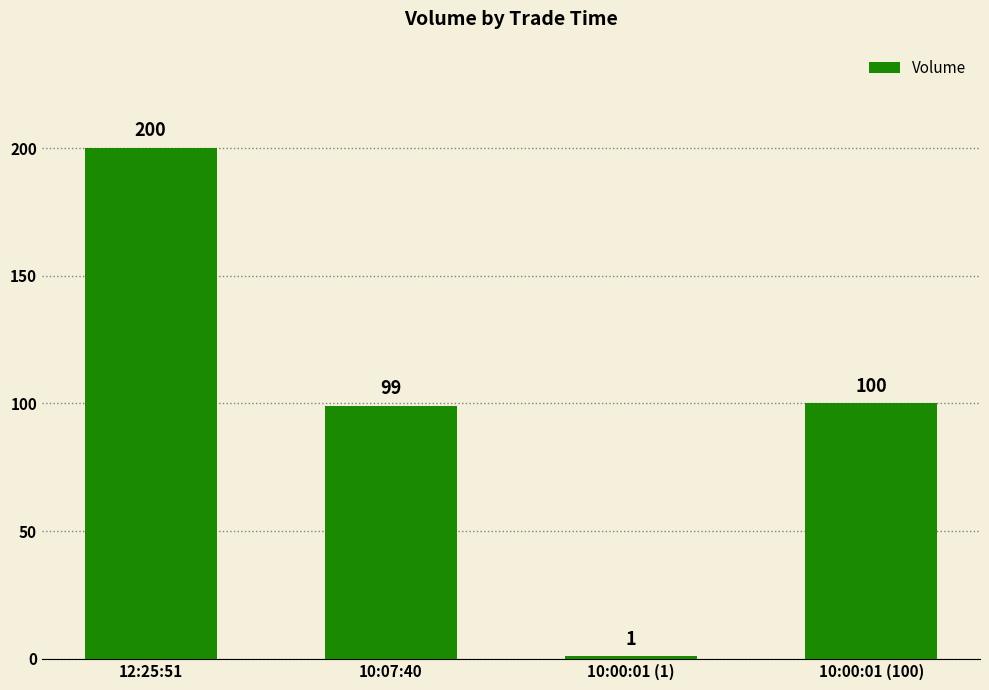

What is the change in value from 12:25:51 to 10:07:40?

-101